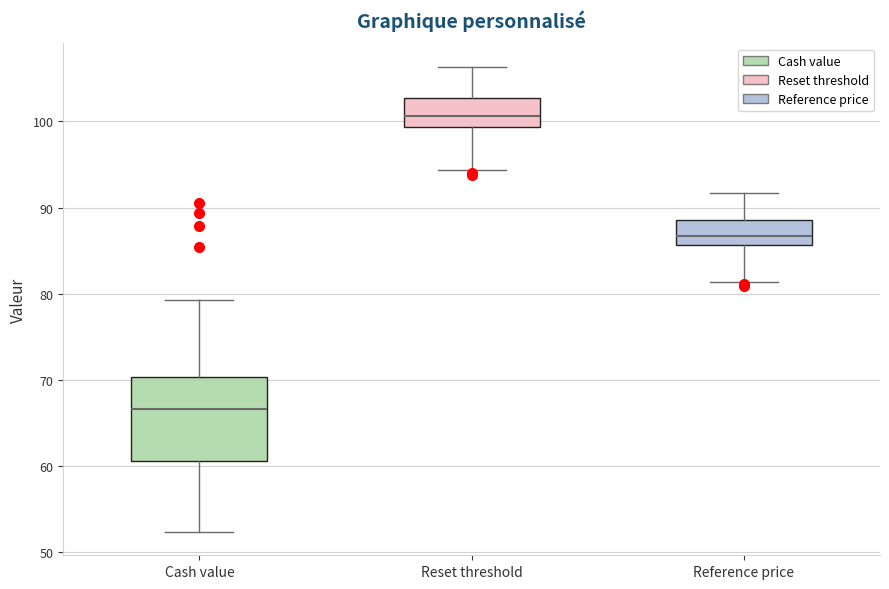

Where does the lower whisker of the box for Cash value end on the y-axis? The values are not printed on the chart, so give them approximately, as read against the axis.

52